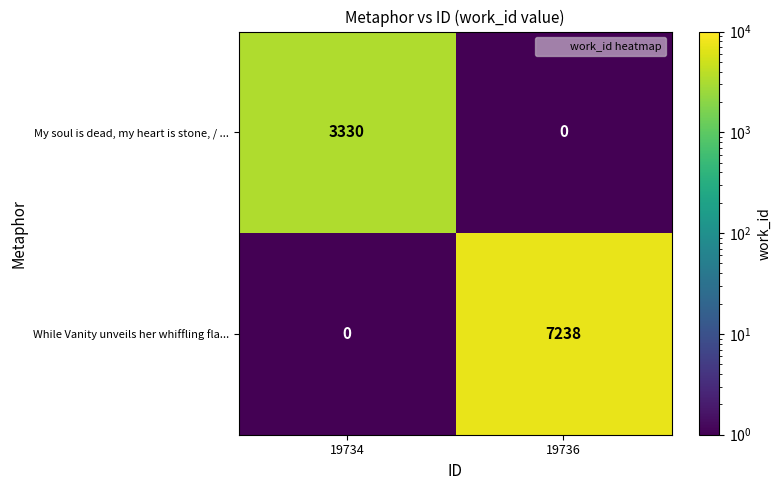

Which series has the largest range (max minus min)?

While Vanity unveils her whiffling fla...